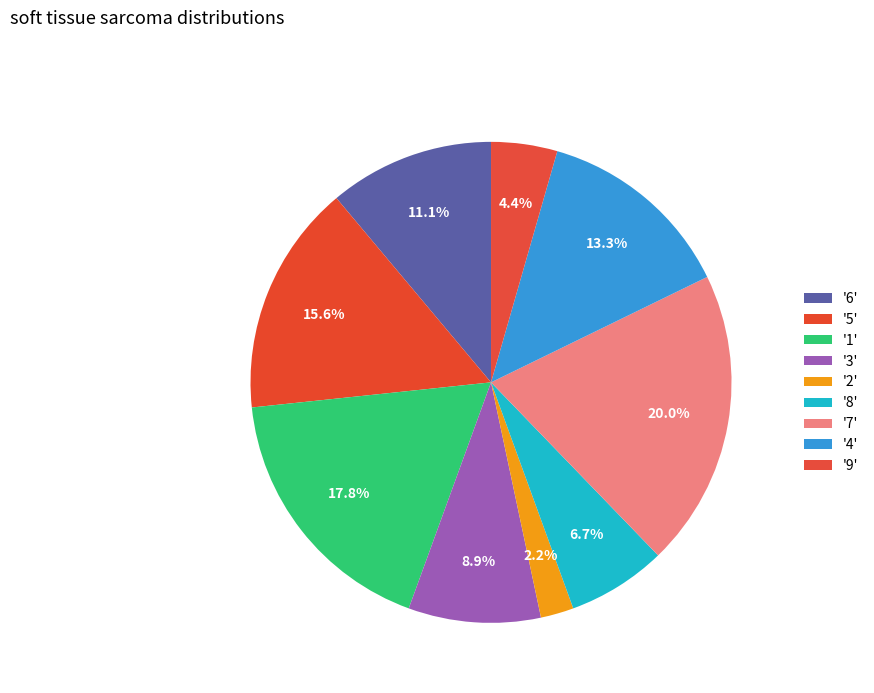

How many segments does this pie chart have?

9